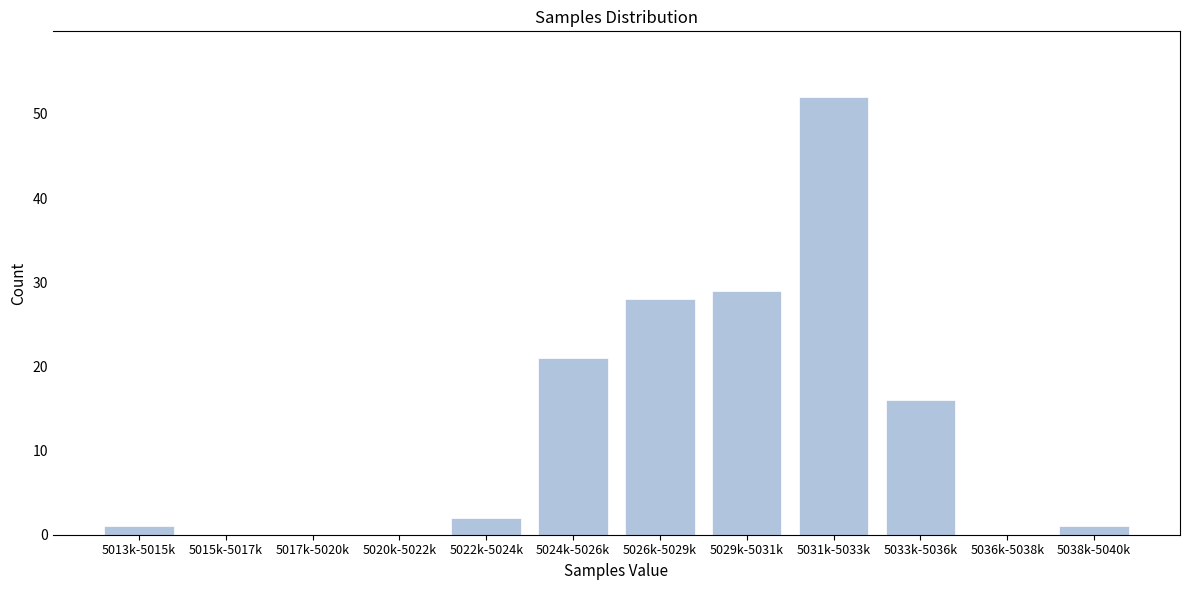

Reading left to right, extract all data points from this chart.

5013k-5015k=1	5015k-5017k=0	5017k-5020k=0	5020k-5022k=0	5022k-5024k=2	5024k-5026k=21	5026k-5029k=28	5029k-5031k=29	5031k-5033k=52	5033k-5036k=16	5036k-5038k=0	5038k-5040k=1